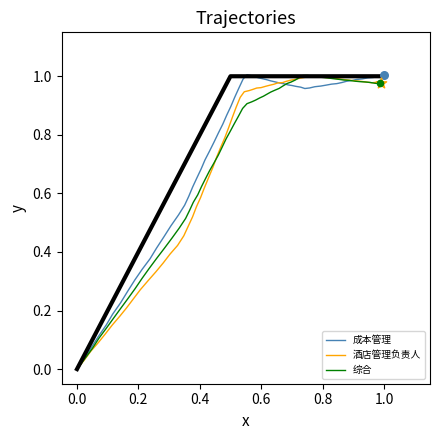

Between 2 and 3, which is larger?

2